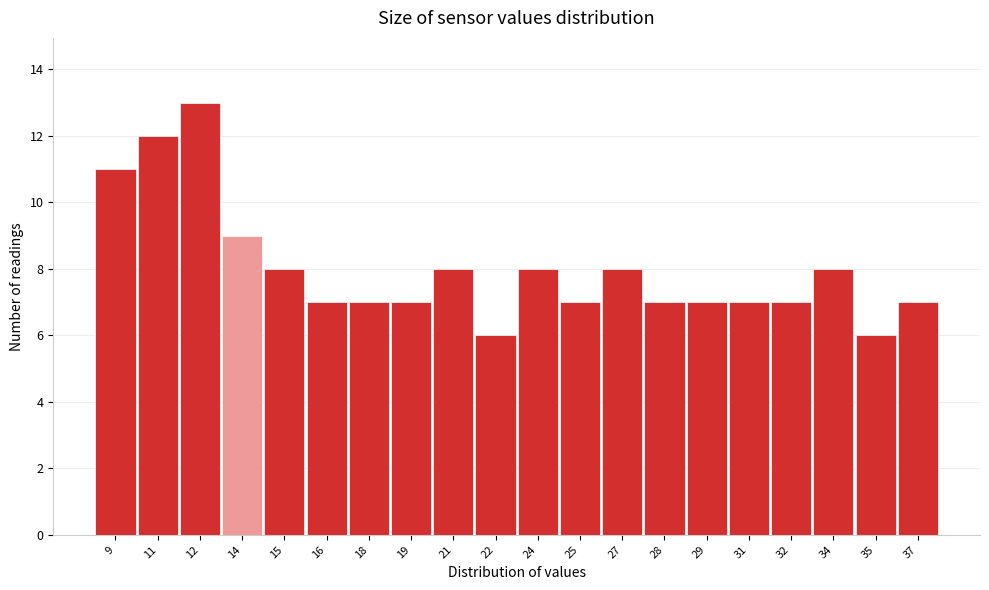

Reading right to left, list all the values displayed in this chart.

37=7	35=6	34=8	32=7	31=7	29=7	28=7	27=8	25=7	24=8	22=6	21=8	19=7	18=7	16=7	15=8	14=9	12=13	11=12	9=11